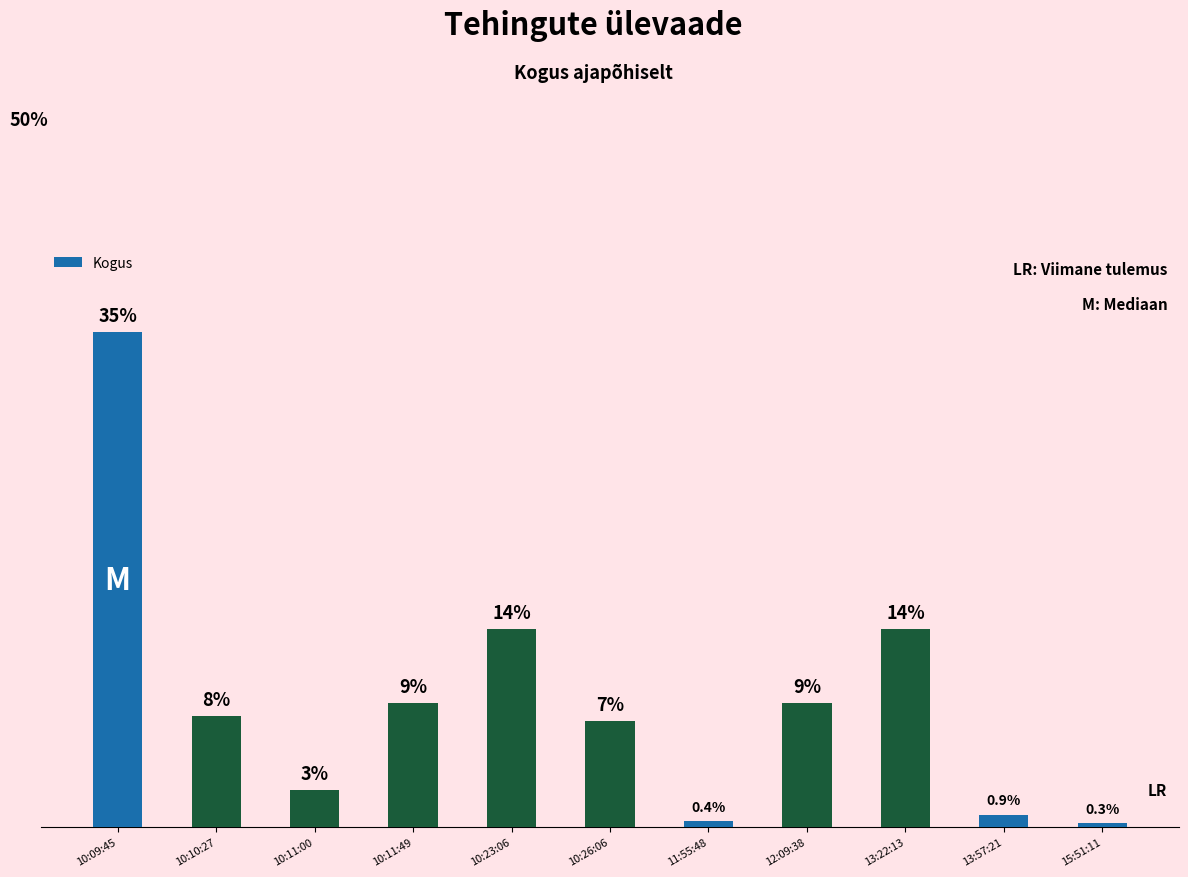

Which label corresponds to the smallest value in the chart?

15:51:11